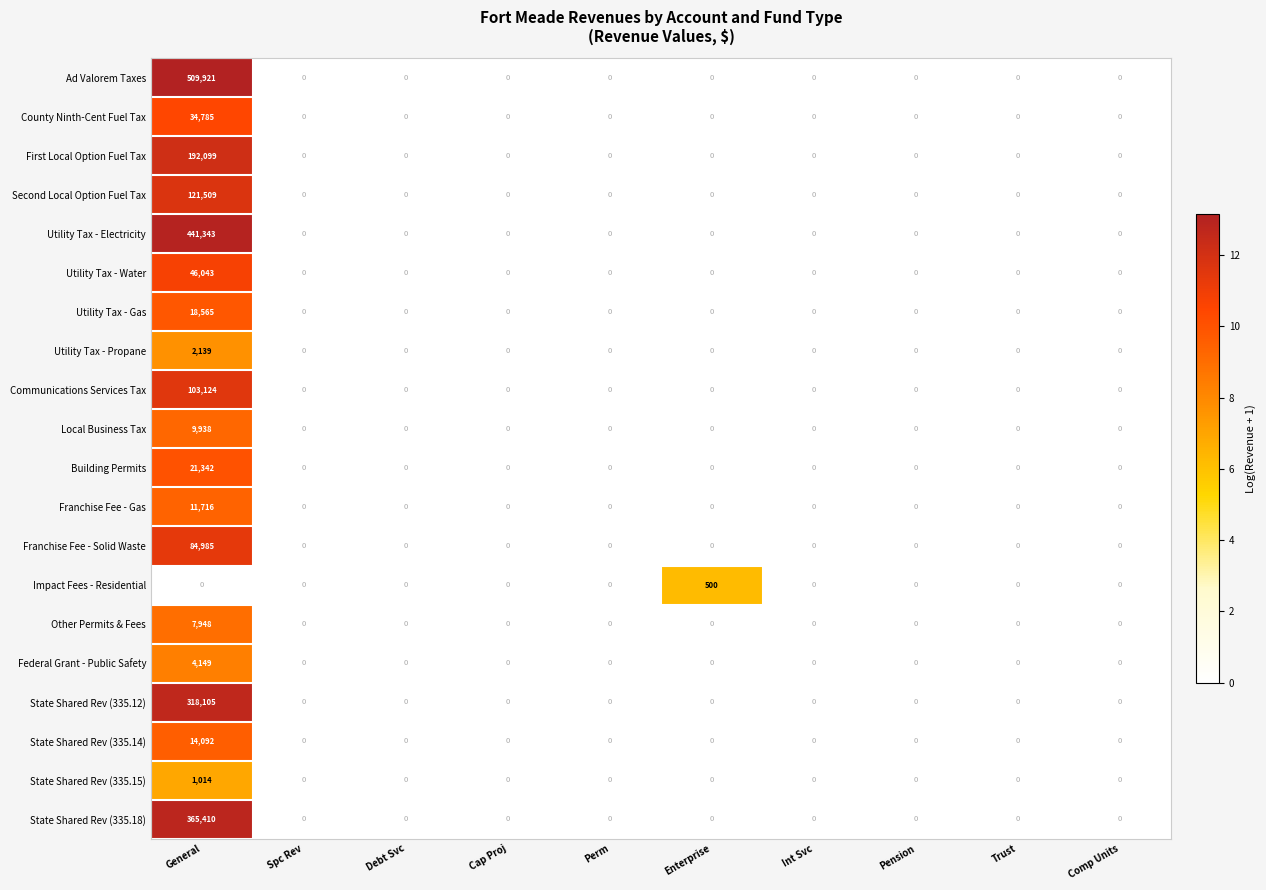

The value of Building Permits at Cap Proj is 0. True or false?

True